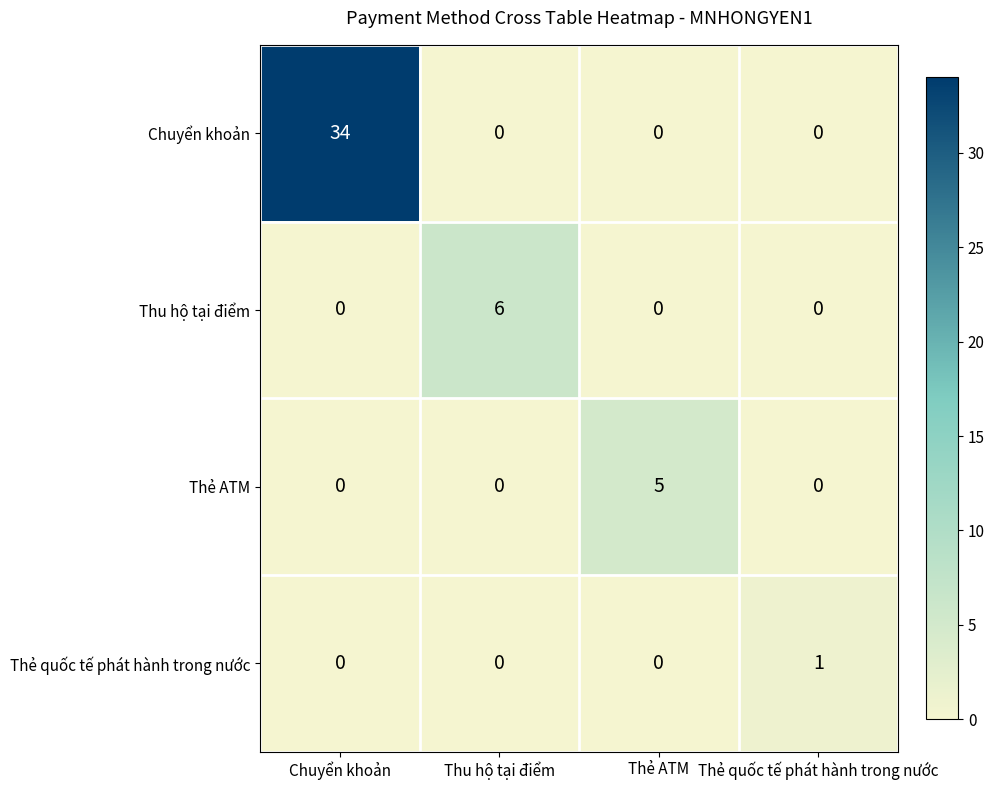

Reading right to left, list all the values displayed in this chart.

Chuyển khoản: 0	0	0	34
Thu hộ tại điểm: 0	0	6	0
Thẻ ATM: 0	5	0	0
Thẻ quốc tế phát hành trong nước: 1	0	0	0